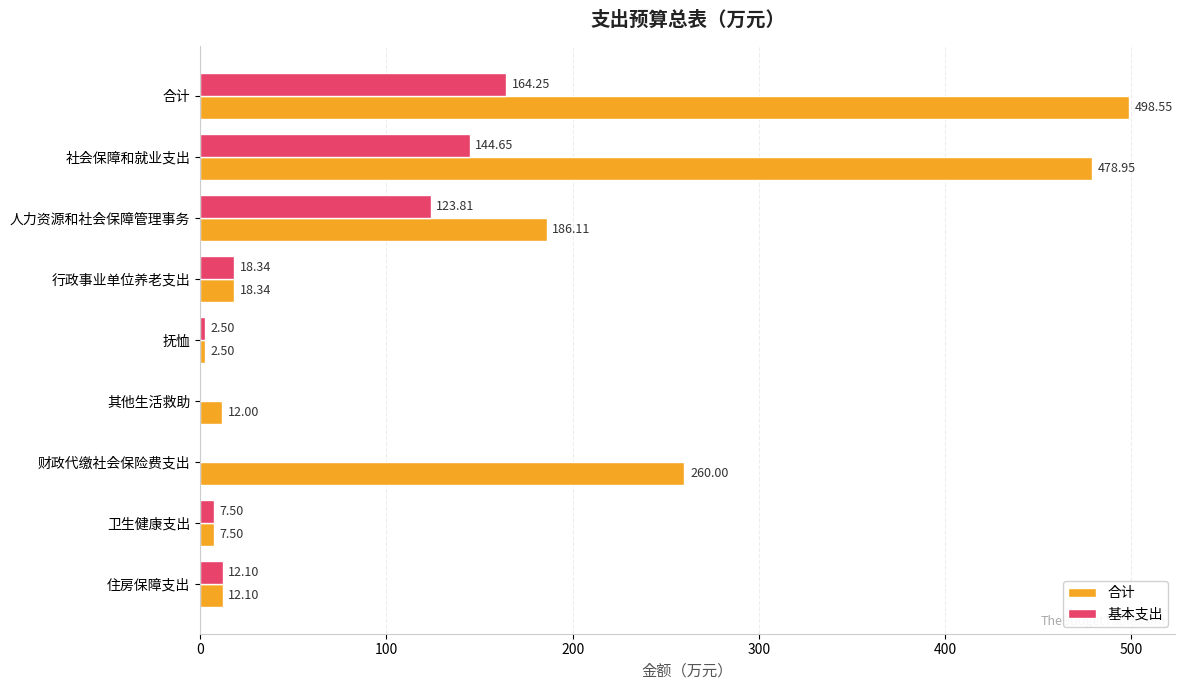

At which category is the sum across all series the highest?

合计